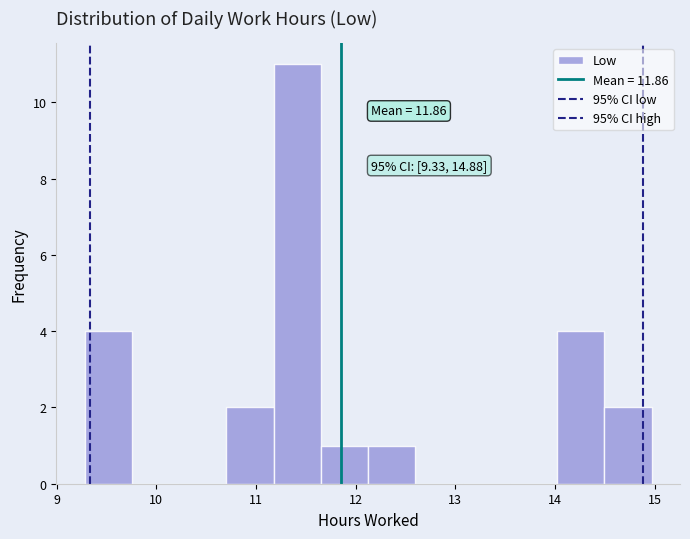

Over which range of the x-axis is the bar tallest?

11.2 to 11.7